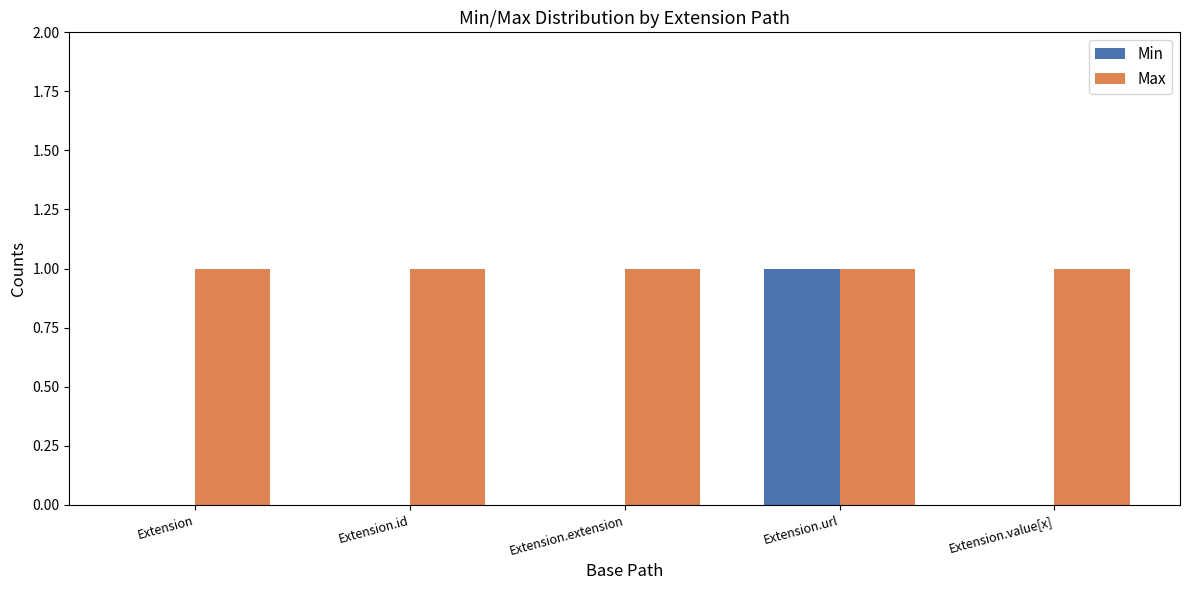

What is the sum of all Max values?

5